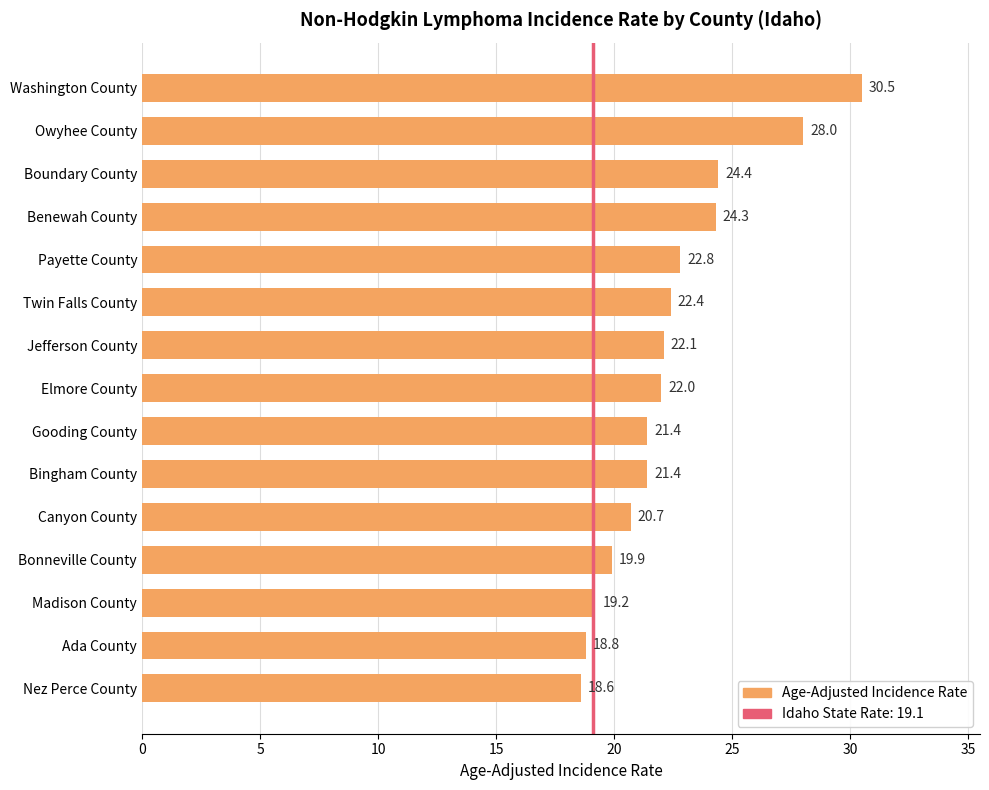

What is the change in value from Elmore County to Ada County?

-3.2